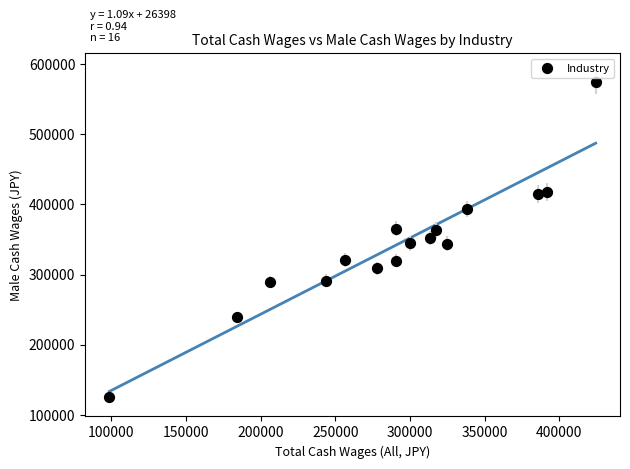

What is the range of X values (max minus min)?

325729